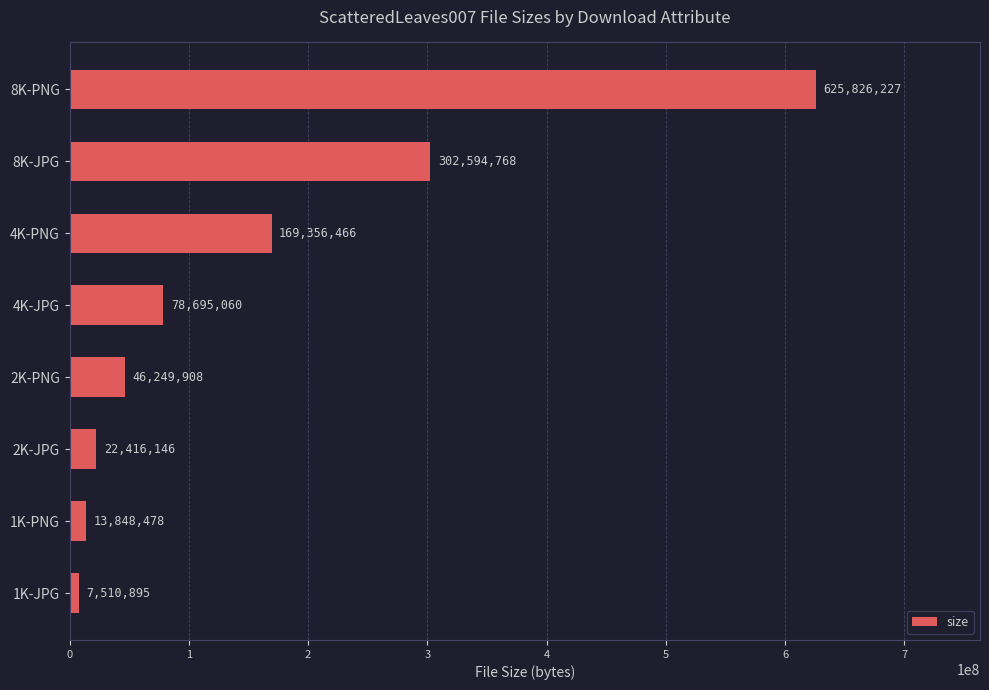

Read the value at 2K-PNG, to the nearest 100.

46249900